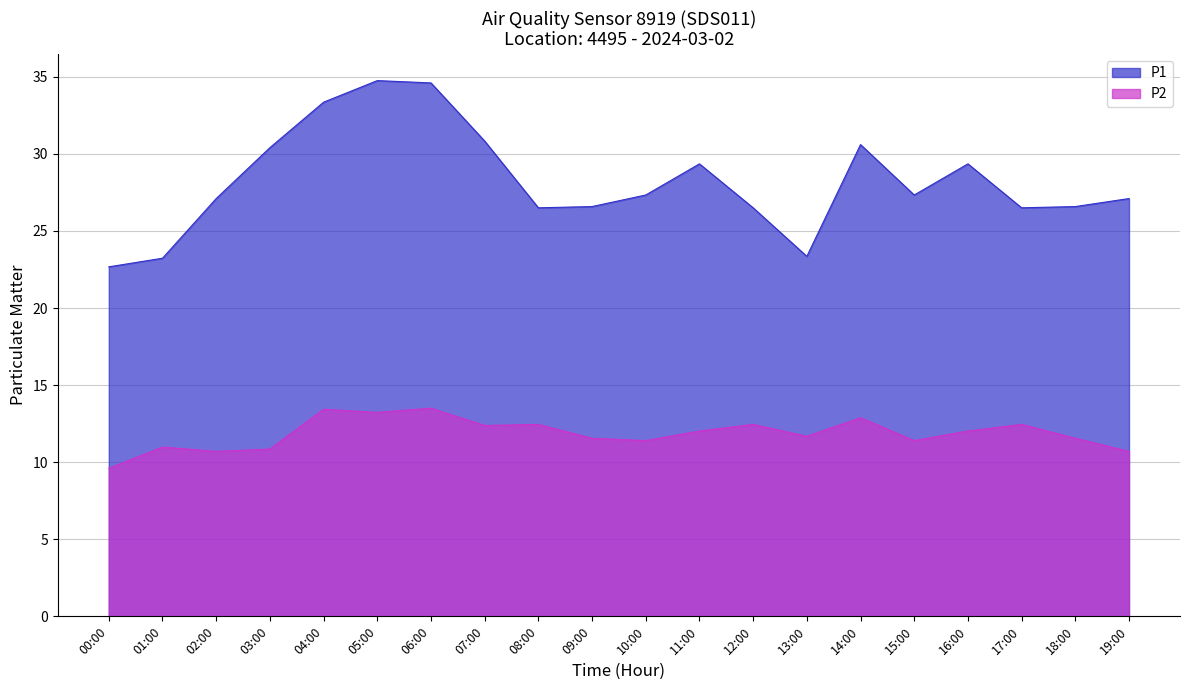

Is the value of P2 at 15:00 greater than the value of P1 at 18:00?

No